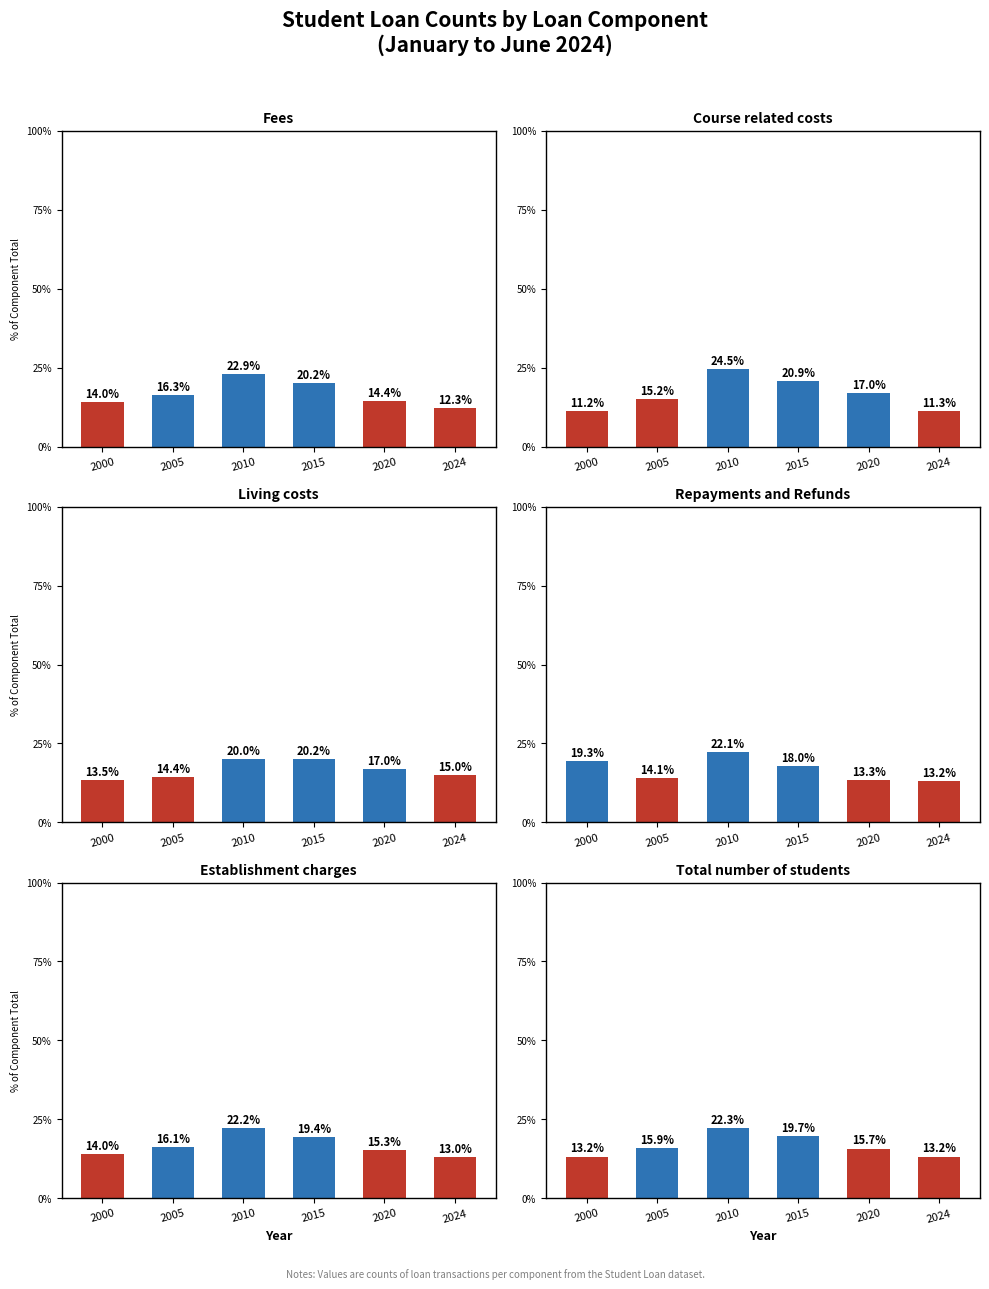

The Total number of students series shows 19.7 at 2015. True or false?

True